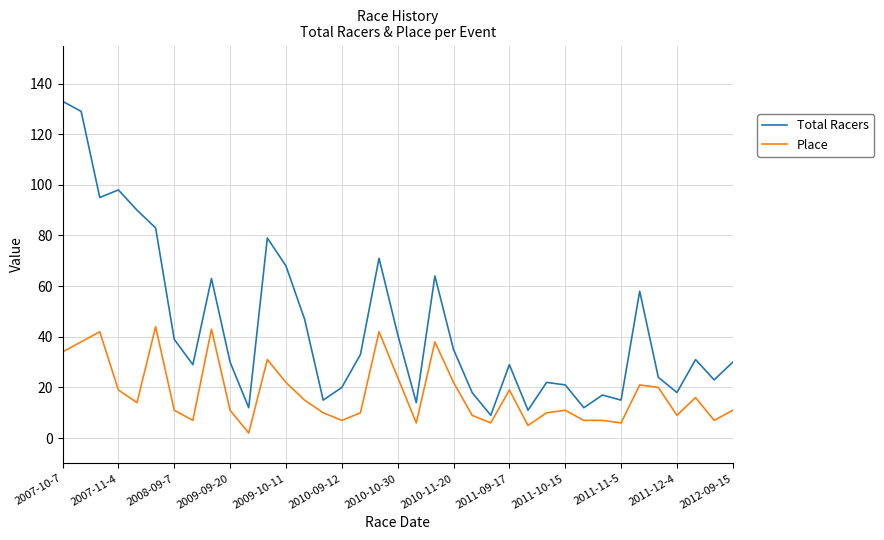

At how many categories does at least one series exceed 105?

2